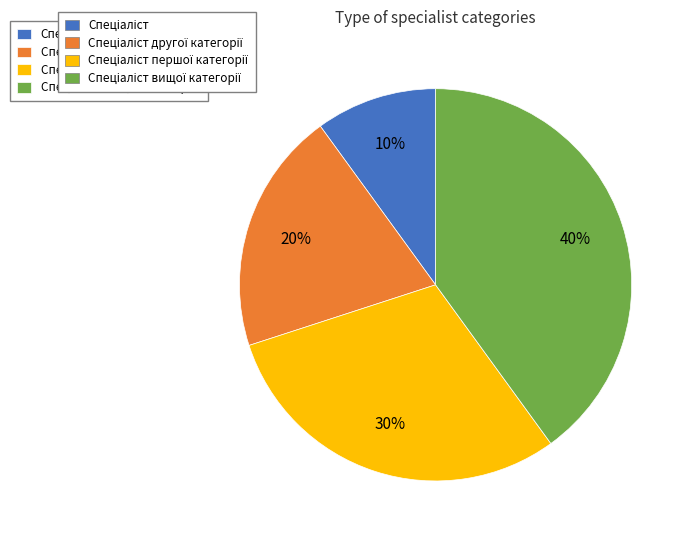

Is there any slice that represents more than half of the pie?

No